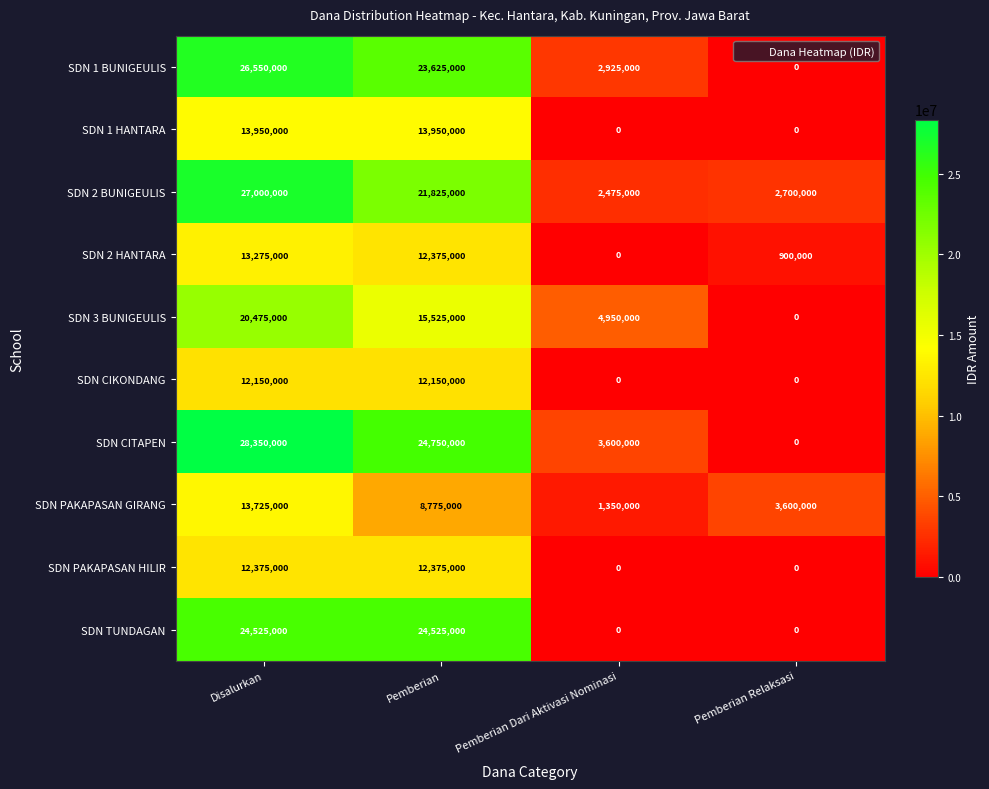

The value of SDN 1 HANTARA at Disalurkan is 25095787. True or false?

False